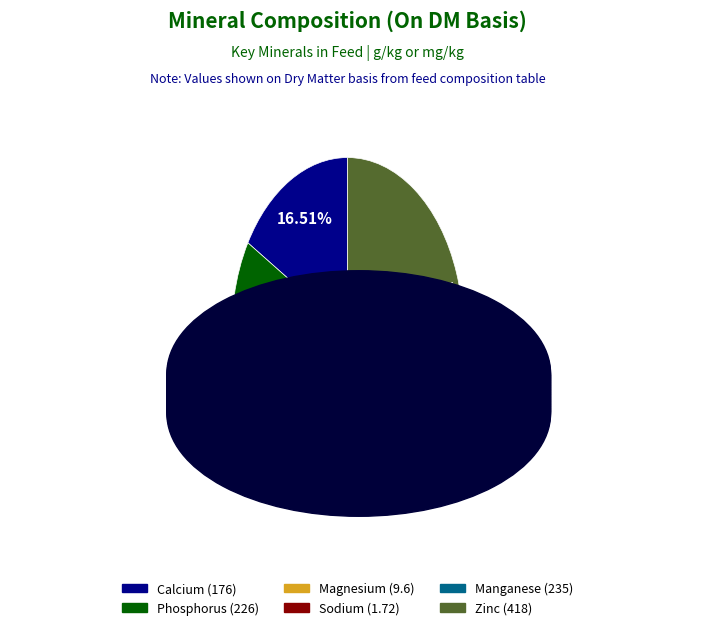

Is there a majority slice in this chart?

No